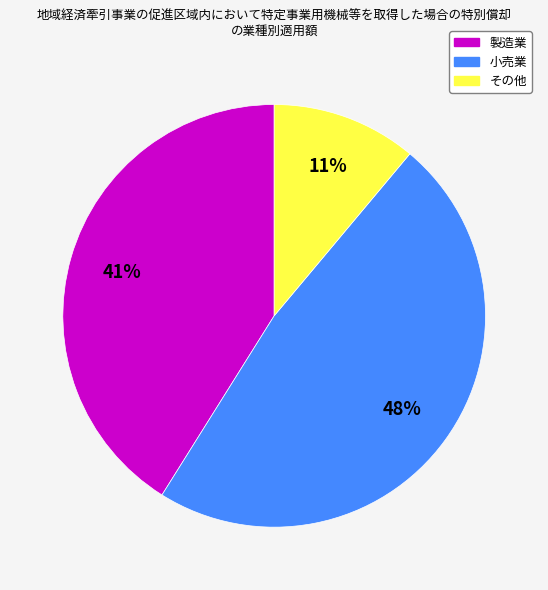

To the nearest percent, what is the difference between the largest and smallest slice percentages?

37%